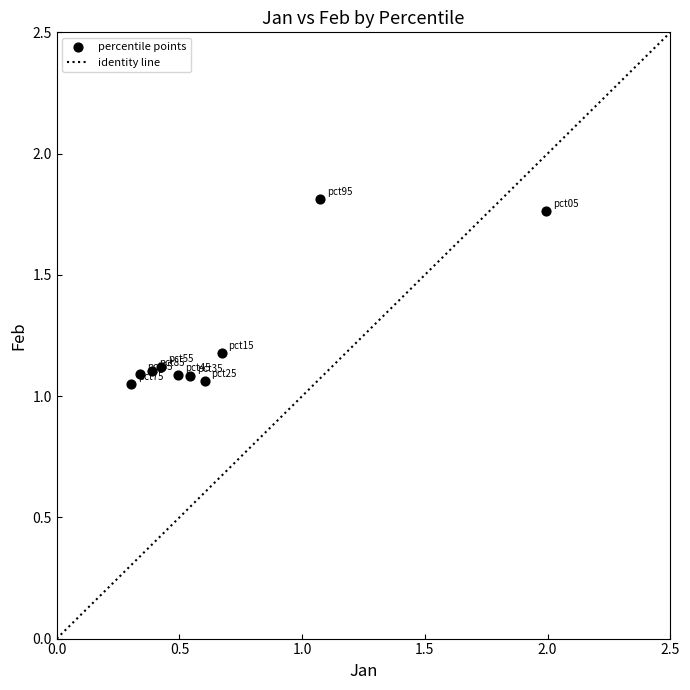

What is the average X value?

0.7